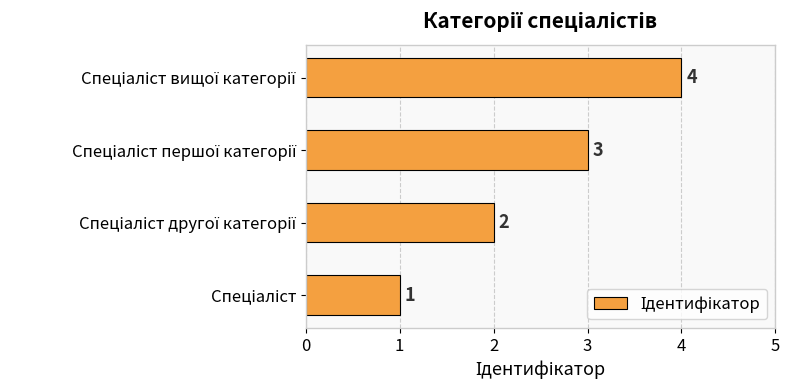

What is the difference between the maximum and minimum values?

3